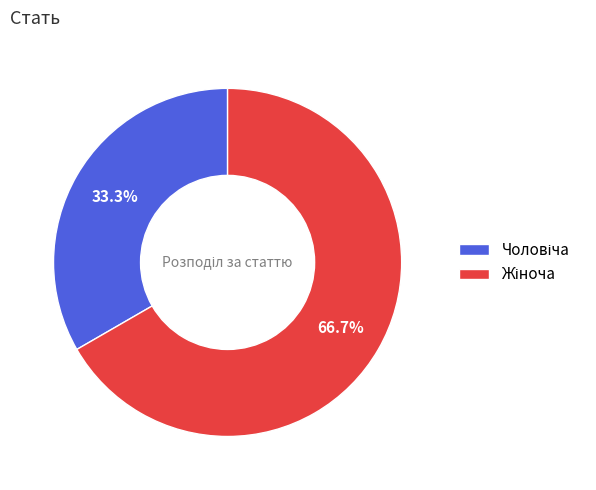

Which slice represents more than half of the pie?

Жіноча